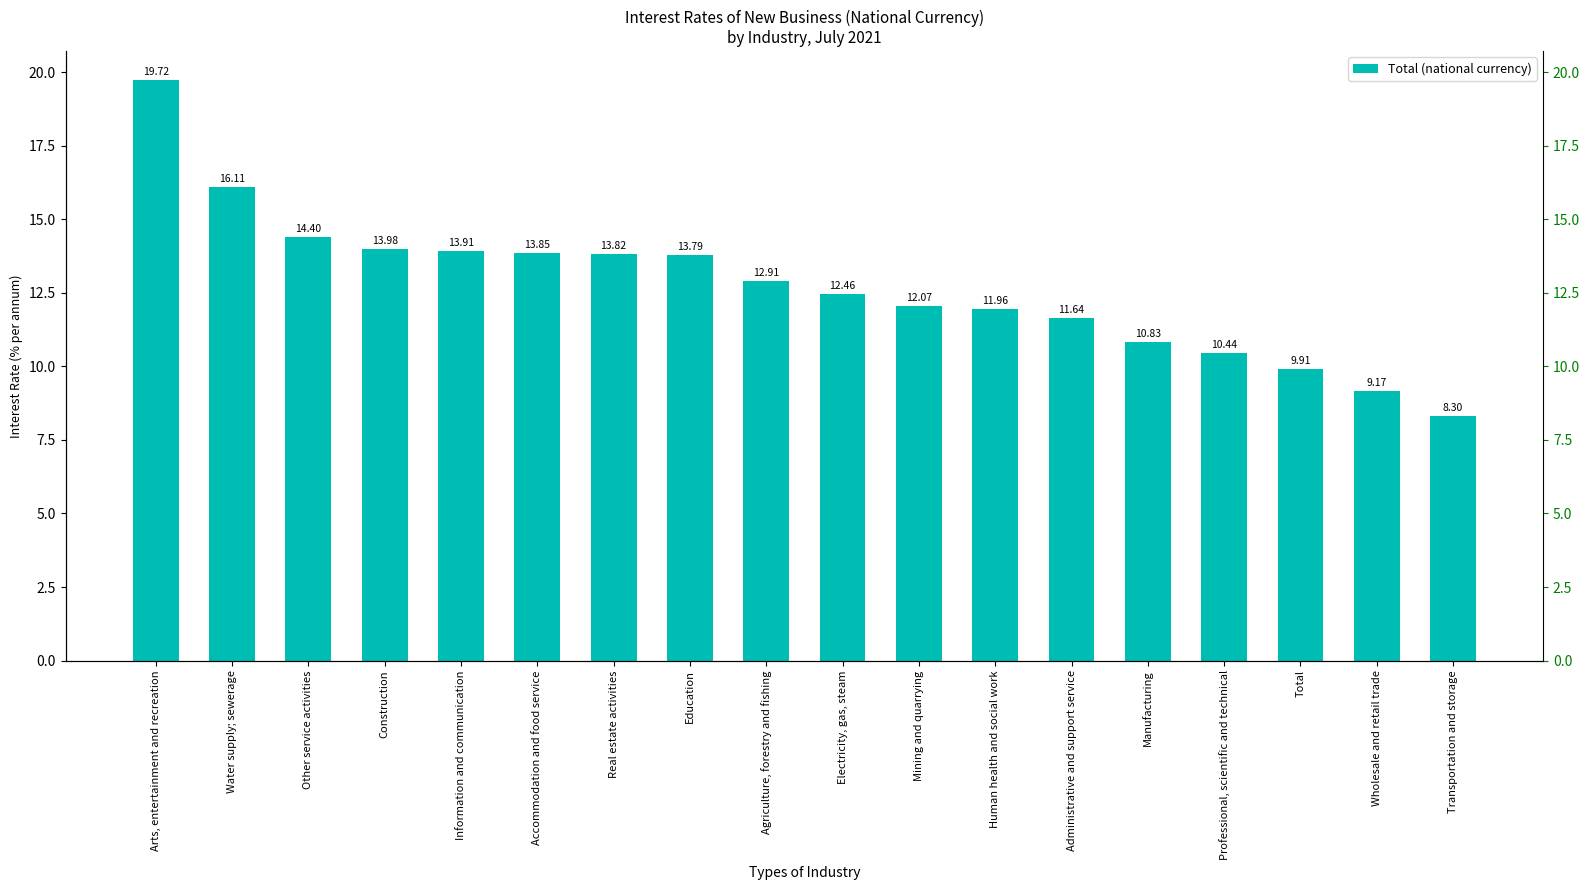

Rank the categories by value from highest to lowest.

Arts, entertainment and recreation, Water supply; sewerage, Other service activities, Construction, Information and communication, Accommodation and food service, Real estate activities, Education, Agriculture, forestry and fishing, Electricity, gas, steam, Mining and quarrying, Human health and social work, Administrative and support service, Manufacturing, Professional, scientific and technical, Total, Wholesale and retail trade, Transportation and storage